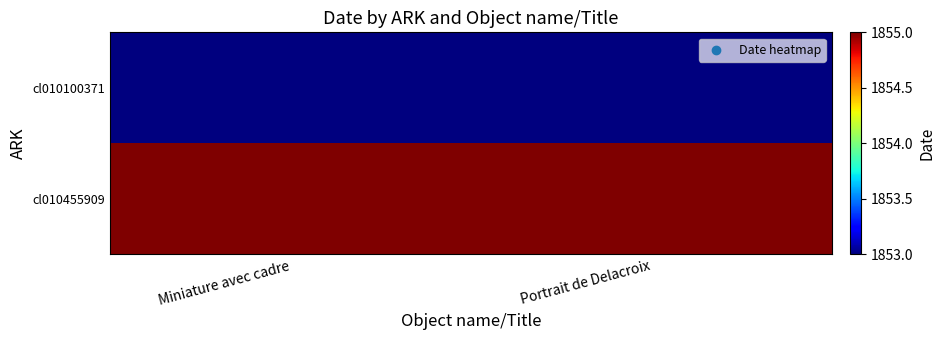

Reading left to right, list all the values displayed in this chart.

cl010100371: Miniature avec cadre=1853	Portrait de Delacroix=1853
cl010455909: Miniature avec cadre=1855	Portrait de Delacroix=1855